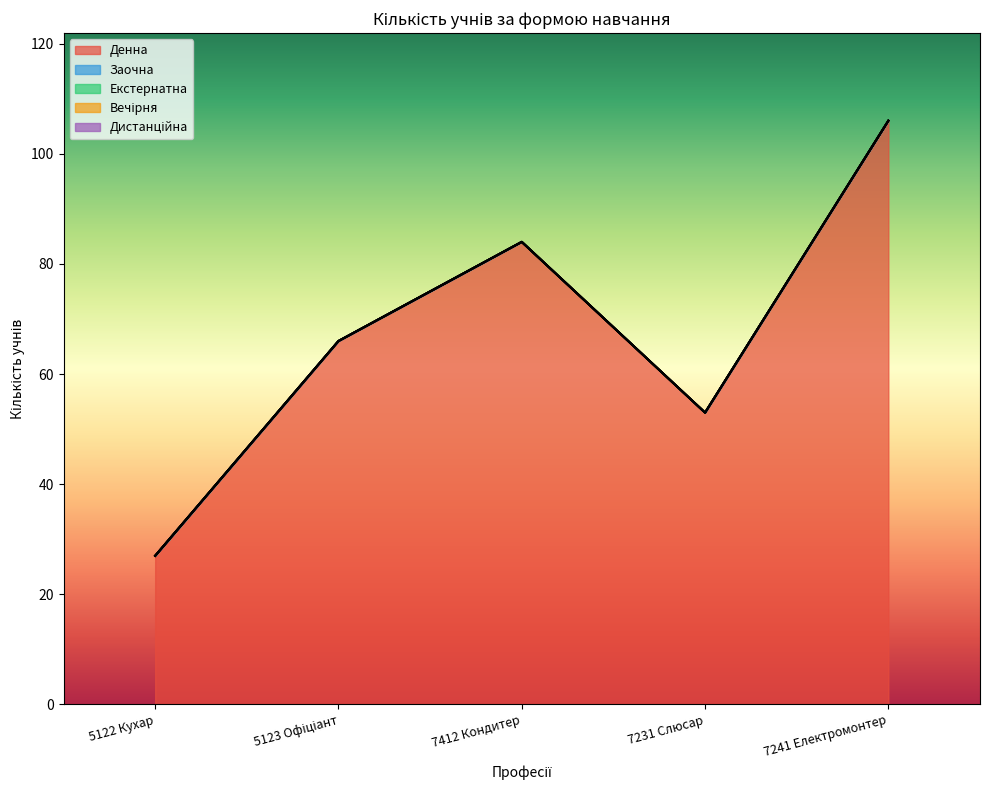

True or false: Дистанційна and Заочна cross at least once.

False